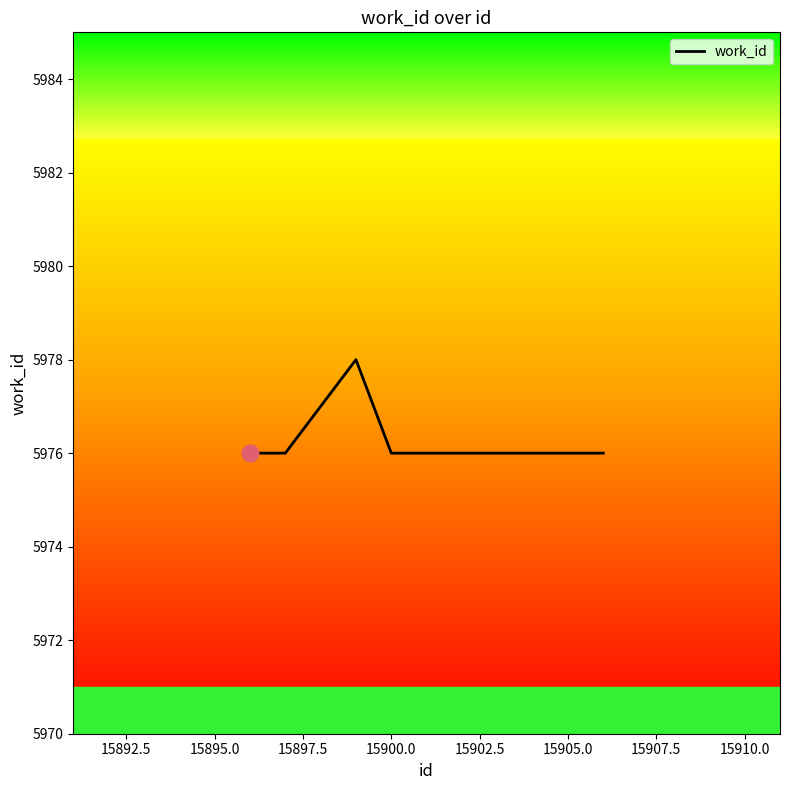

What is the maximum value shown in the chart?

5978